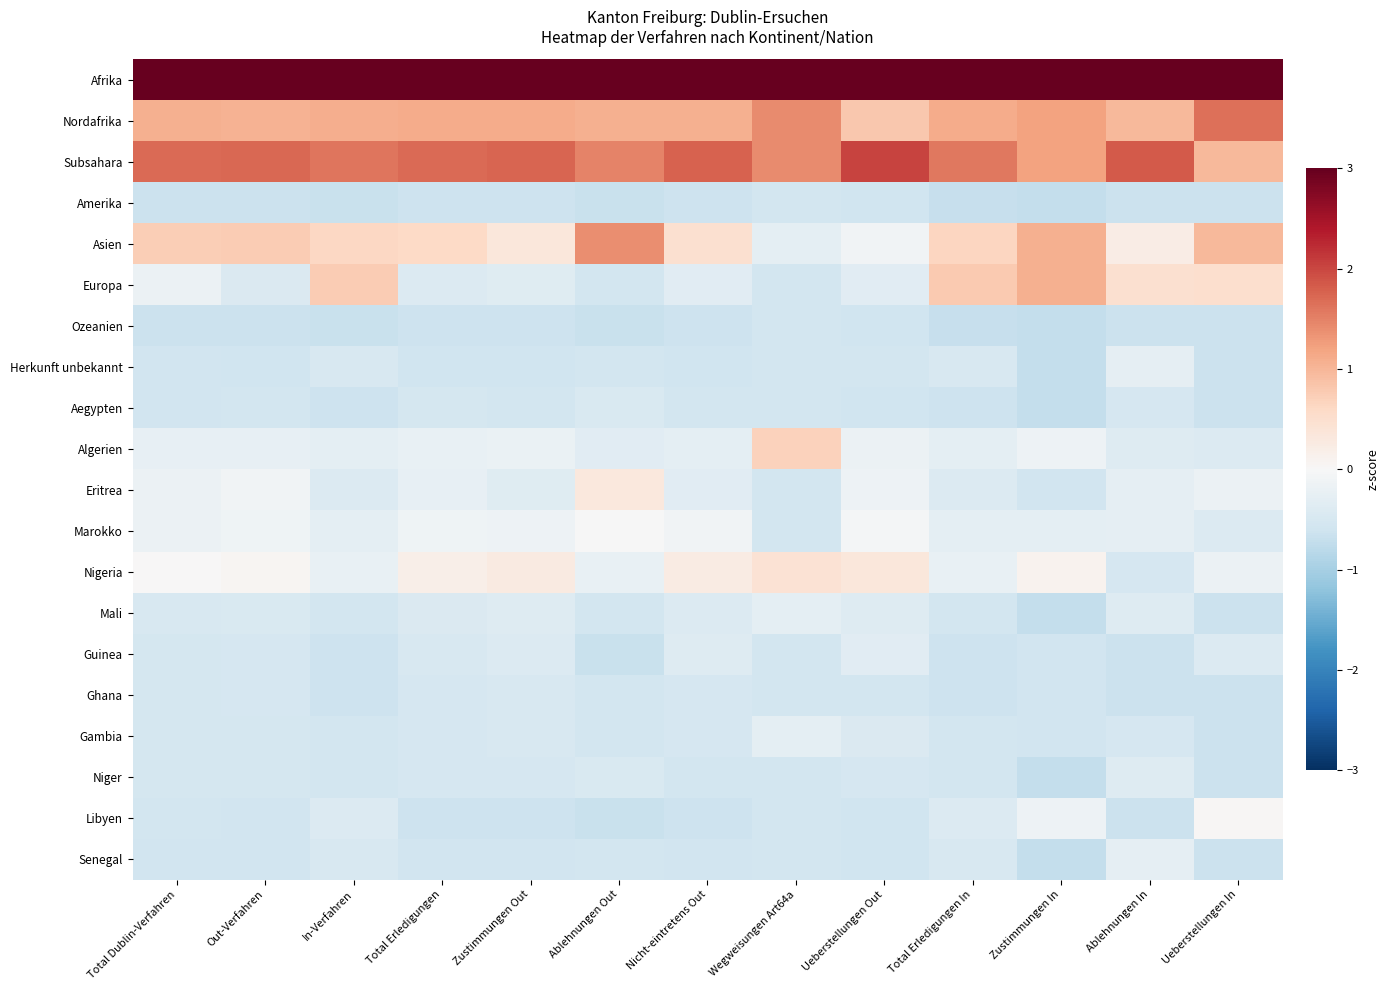

What is the spread (max minus min) of values at Nicht-eintretens Out?

4.1